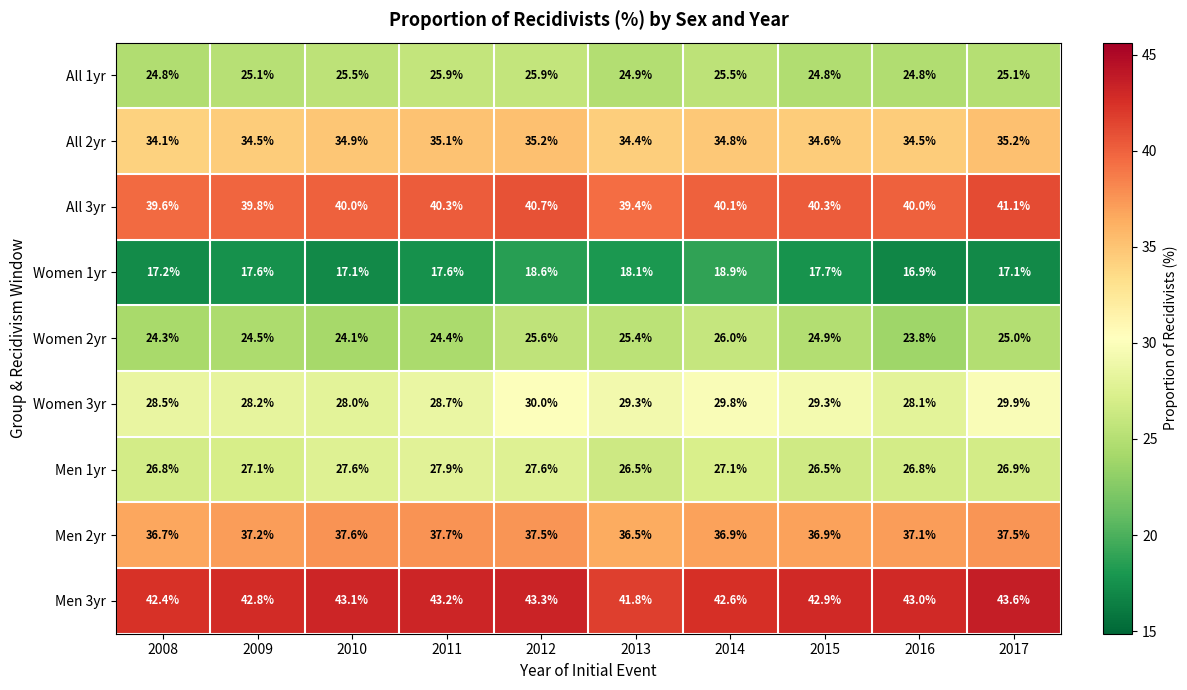

Where does the All 1yr series first go above 25?

2009